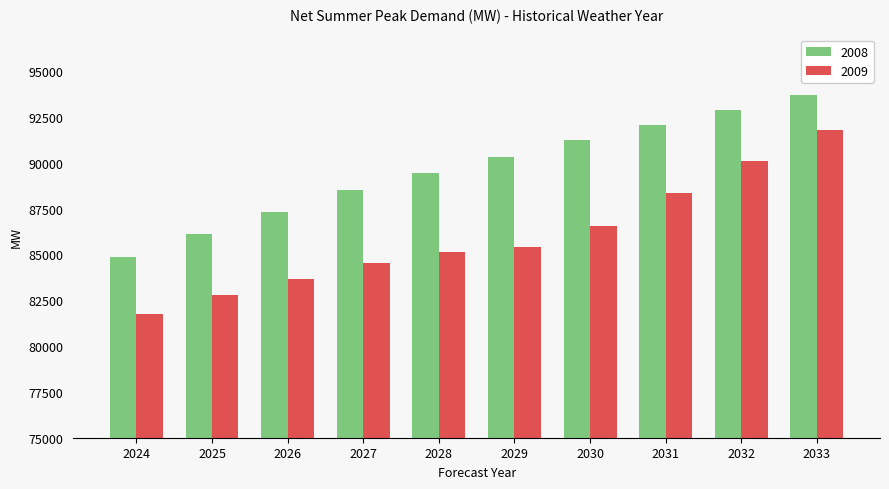

What is the value of the 2009 bar at the 2nd from the left?

82796.1